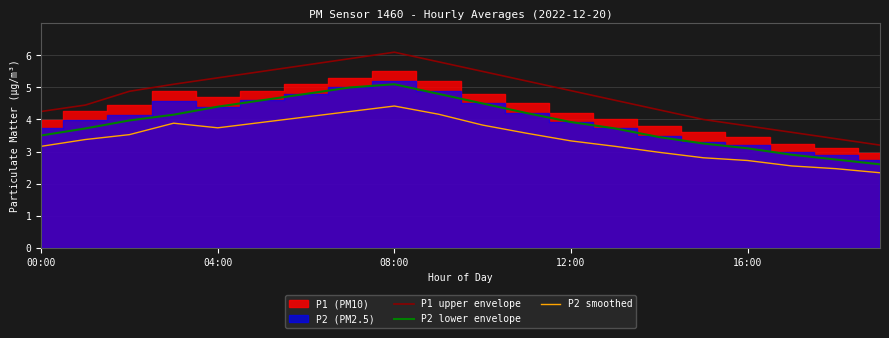

How many interior local peaks does the P2 lower envelope series have?

1